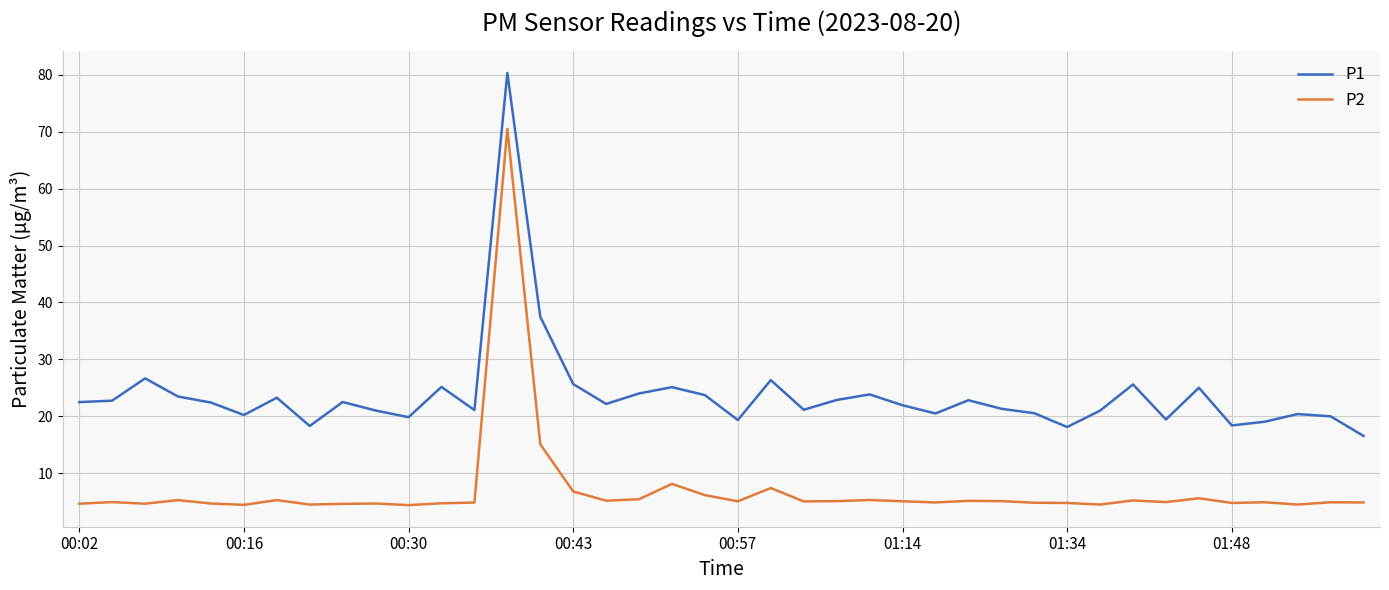

Rank the series by their average value, from lowest to highest.

P2, P1